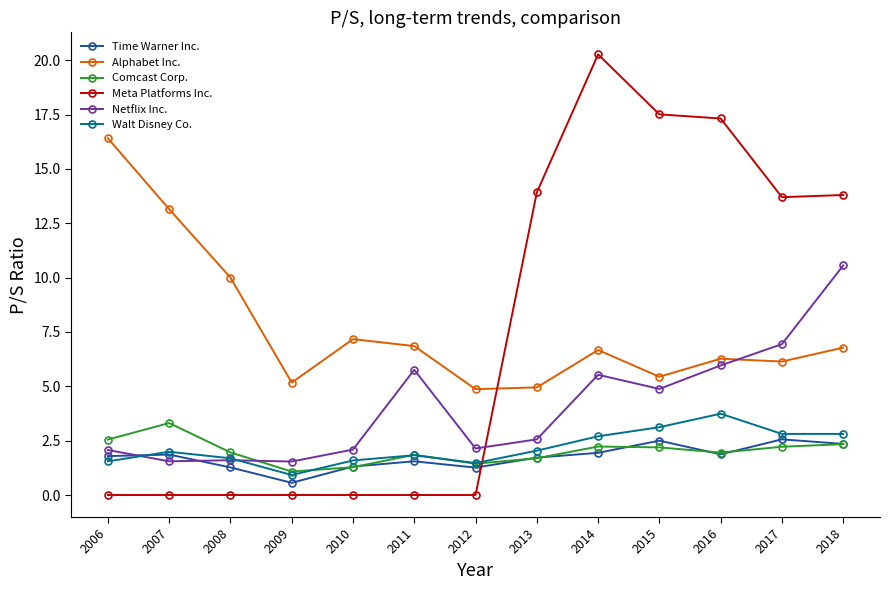

At which category does the chart reach its peak across all series?

2014